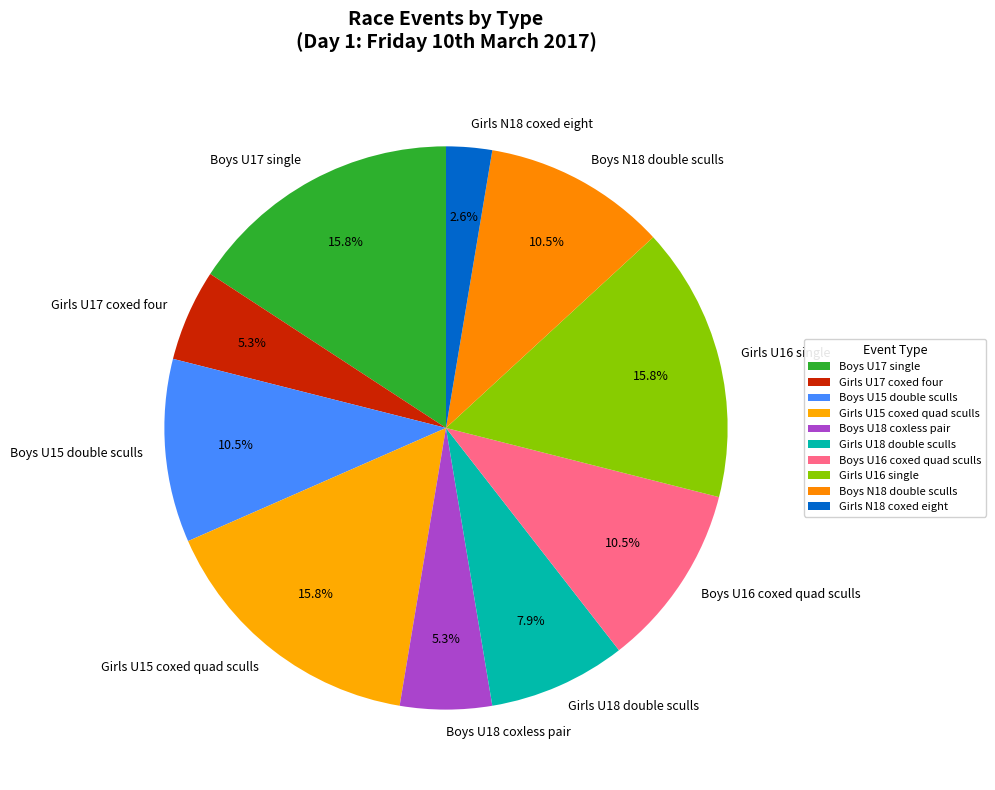

Combined, do Boys U17 single and Girls U15 coxed quad sculls account for over 50%?

No